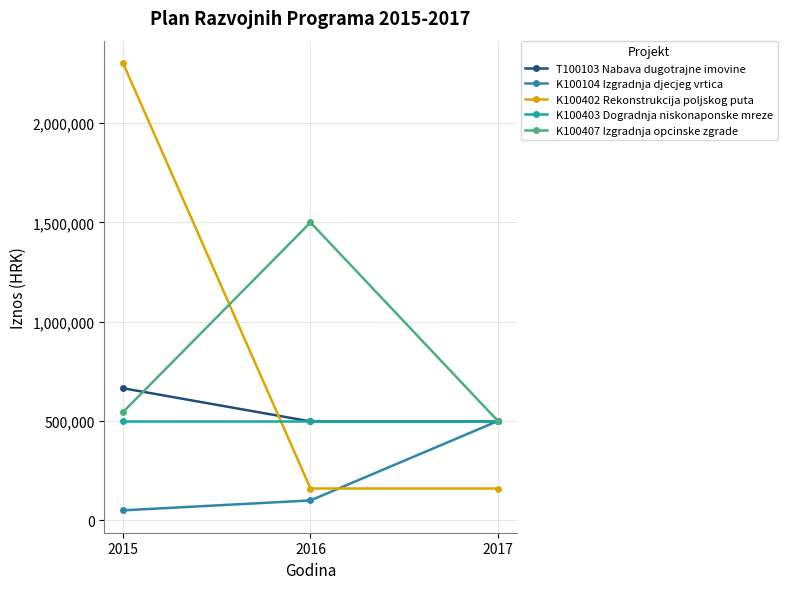

Reading left to right, what are all the values shown in this chart?

T100103 Nabava dugotrajne imovine: 665000	498000	498000
K100104 Izgradnja djecjeg vrtica: 50000	100000	500000
K100402 Rekonstrukcija poljskog puta: 2303000	160000	160000
K100403 Dogradnja niskonaponske mreze: 500000	500000	500000
K100407 Izgradnja opcinske zgrade: 545000	1500000	500000